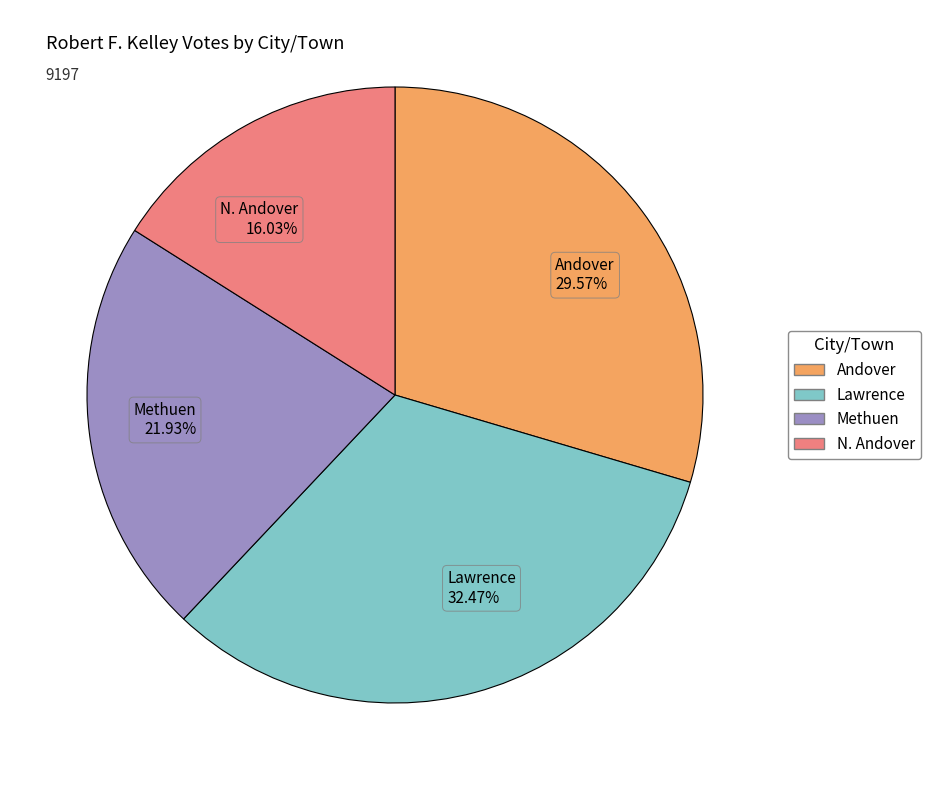

What is the smallest slice in the pie chart?

N. Andover